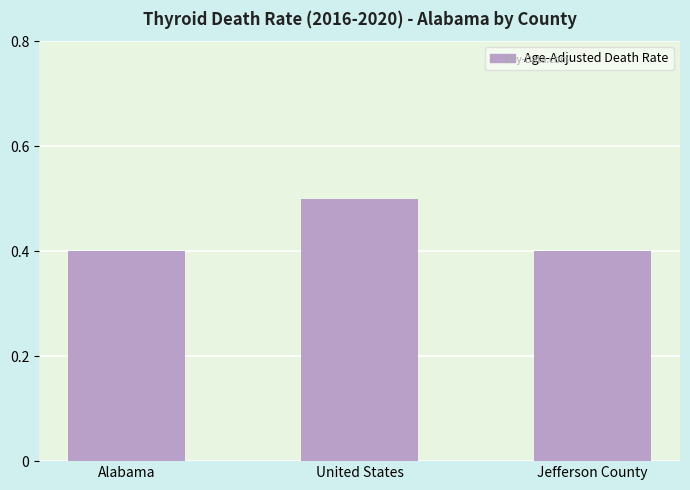

Reading left to right, extract all data points from this chart.

Alabama=0.4	United States=0.5	Jefferson County=0.4